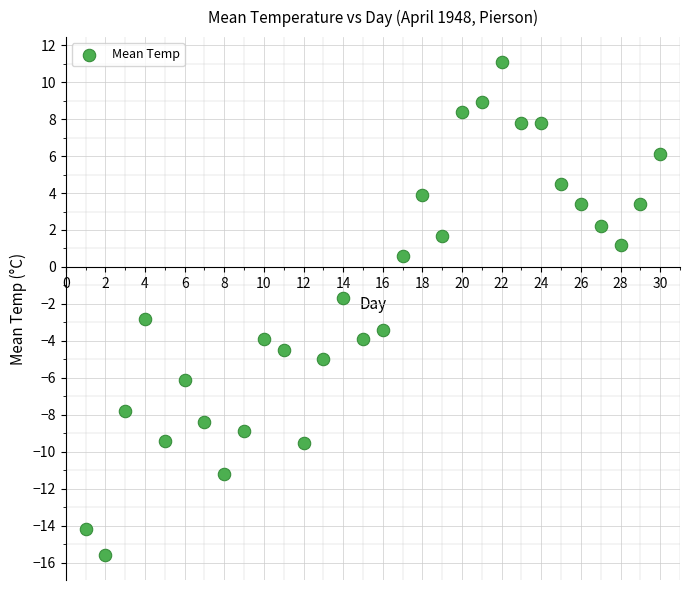

What Y value in the scatter plot is closest to -2?

-1.7